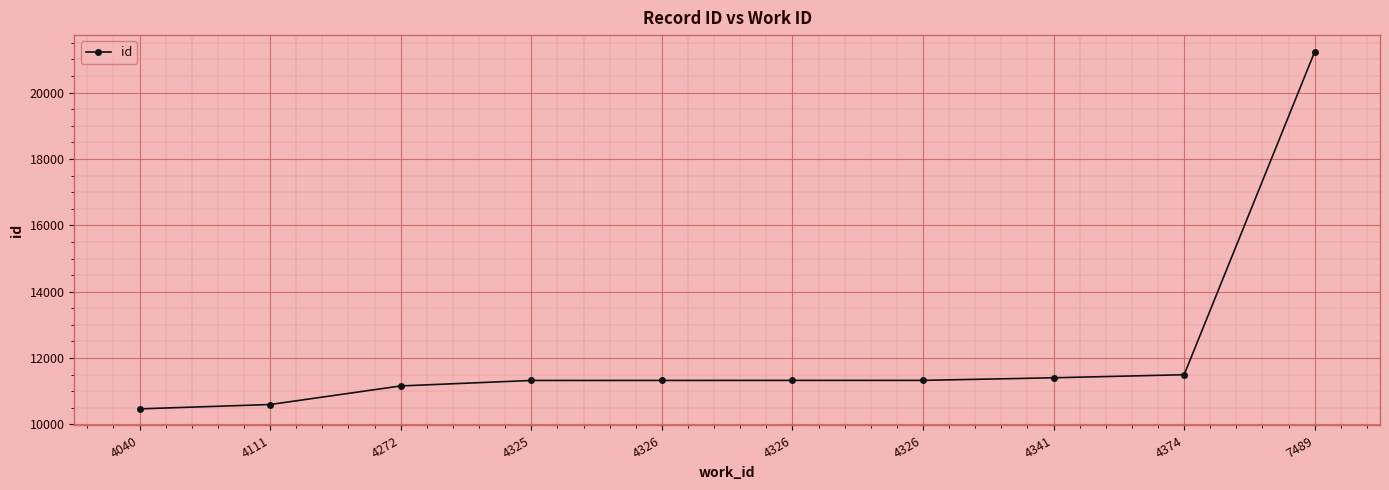

Reading left to right, what are all the values shown in this chart?

10469	10600	11160	11325	11326	11327	11328	11406	11498	21232